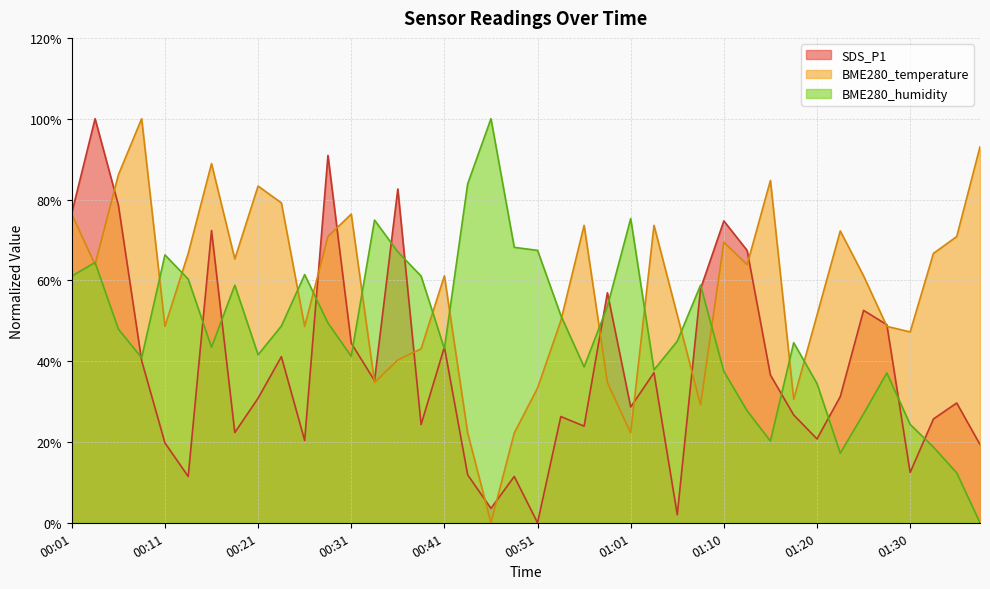

Is it true that BME280_humidity equals 23.1 at 00:16?

False